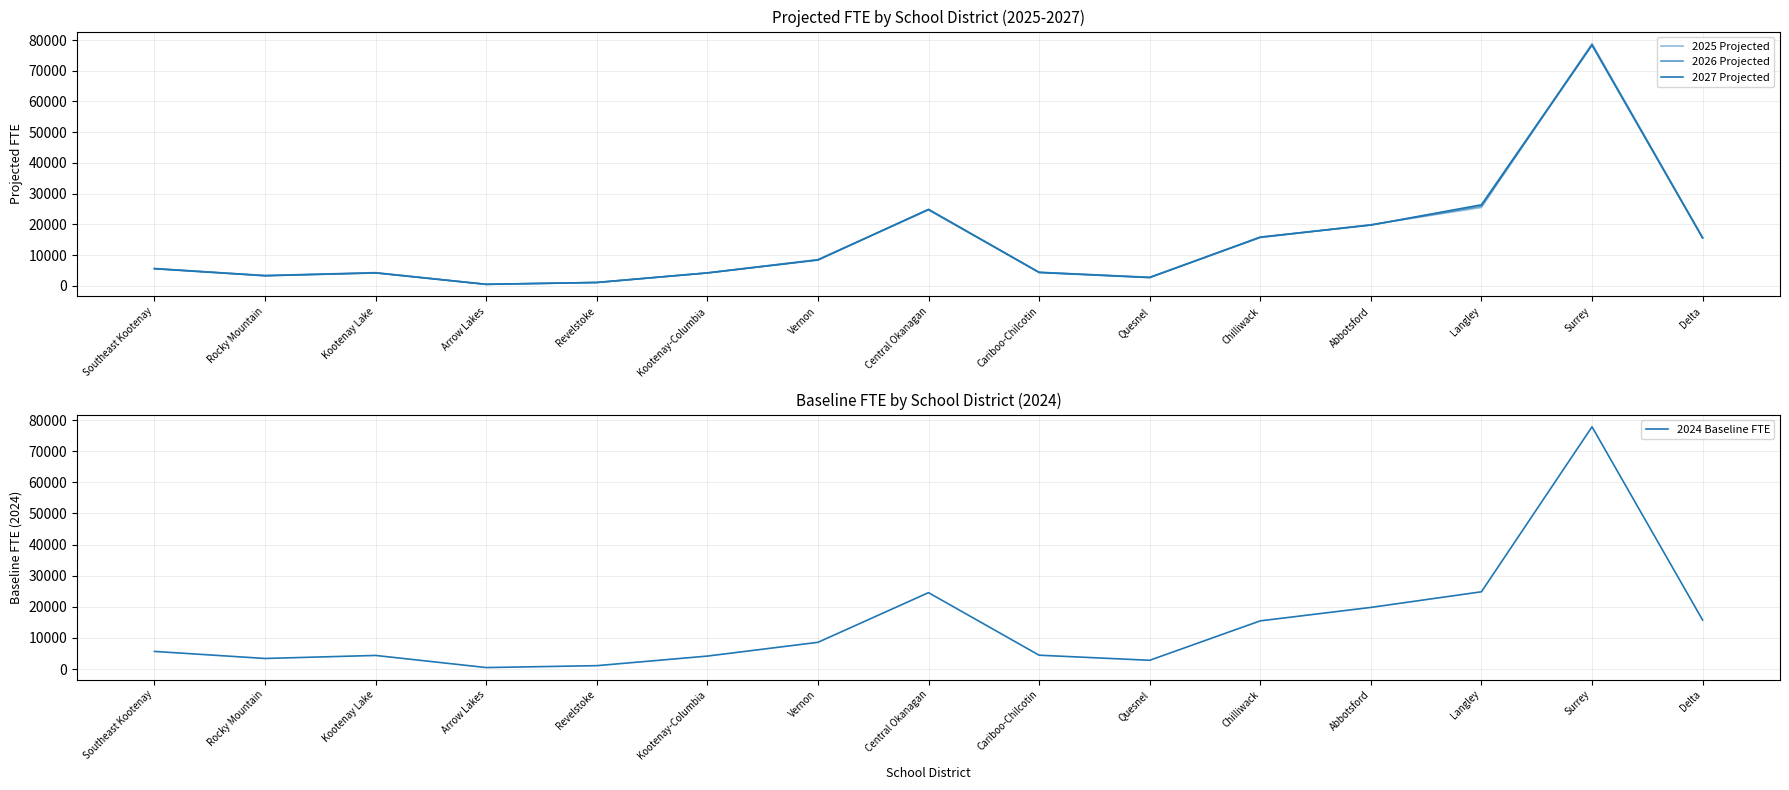

What are all the series names shown in the legend?

2025 Projected, 2026 Projected, 2027 Projected, 2024 Baseline FTE